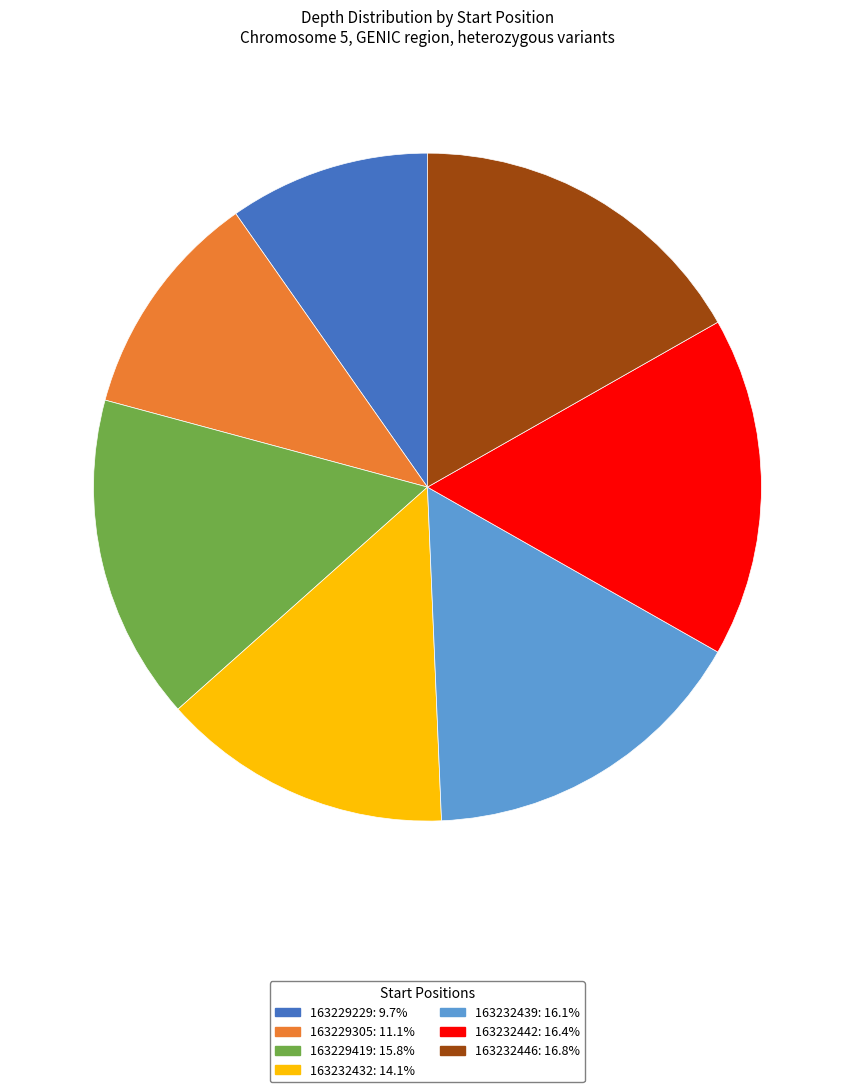

Does any single category account for the majority?

No